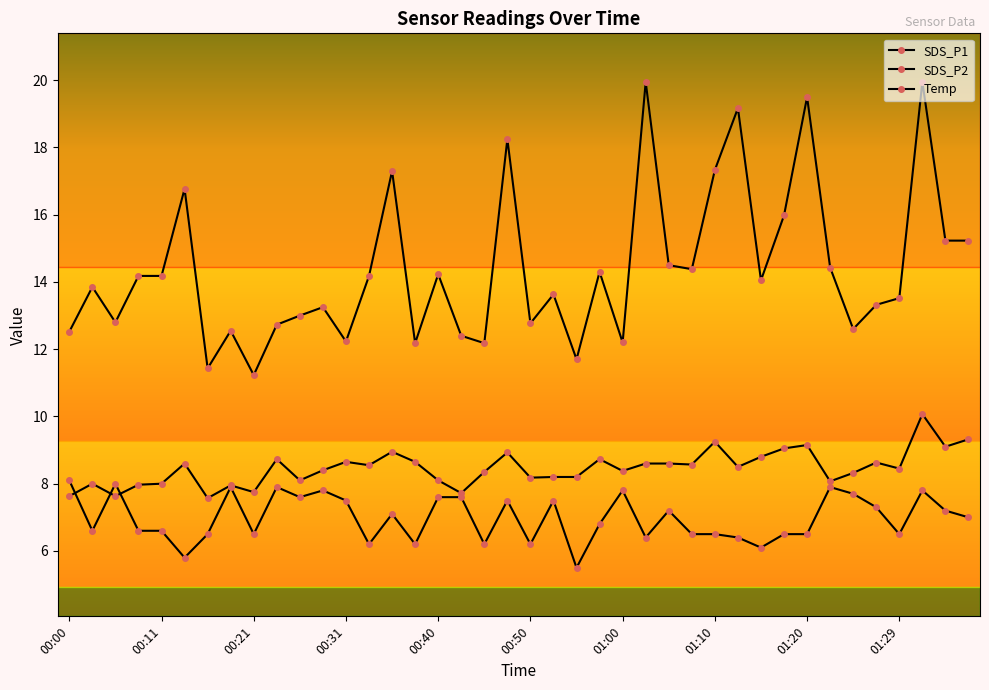

Does the chart have visible grid lines?

No